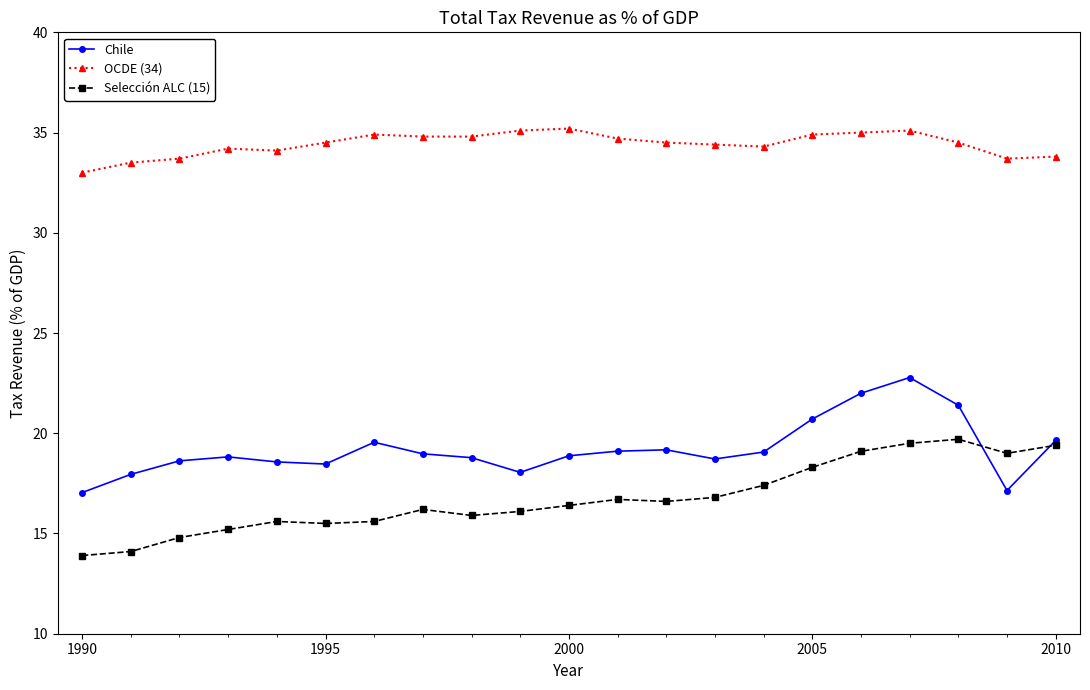

At how many categories does at least one series exceed 30?

21